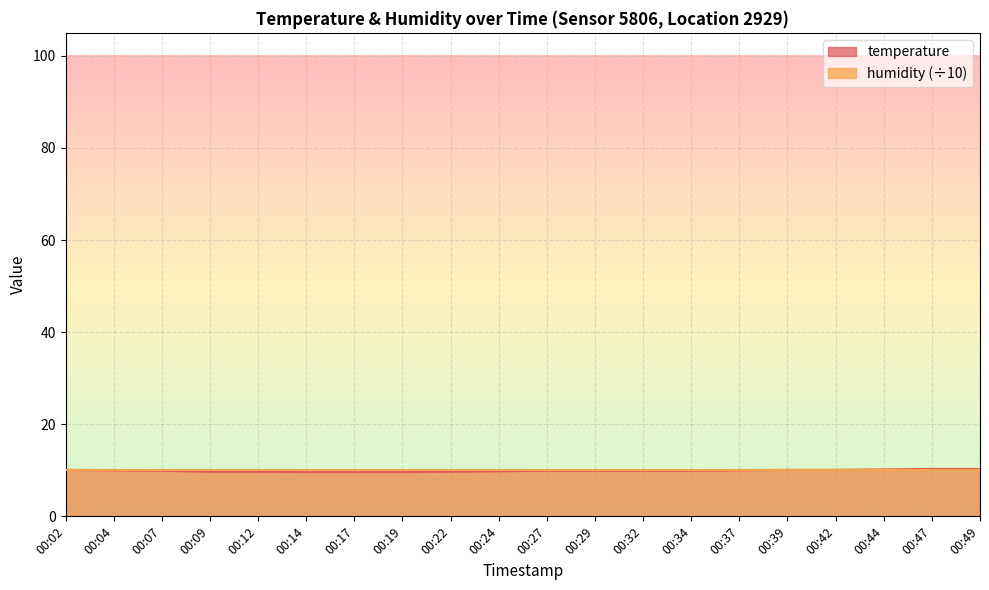

Is it true that the value at 00:22 is 16.7?

False